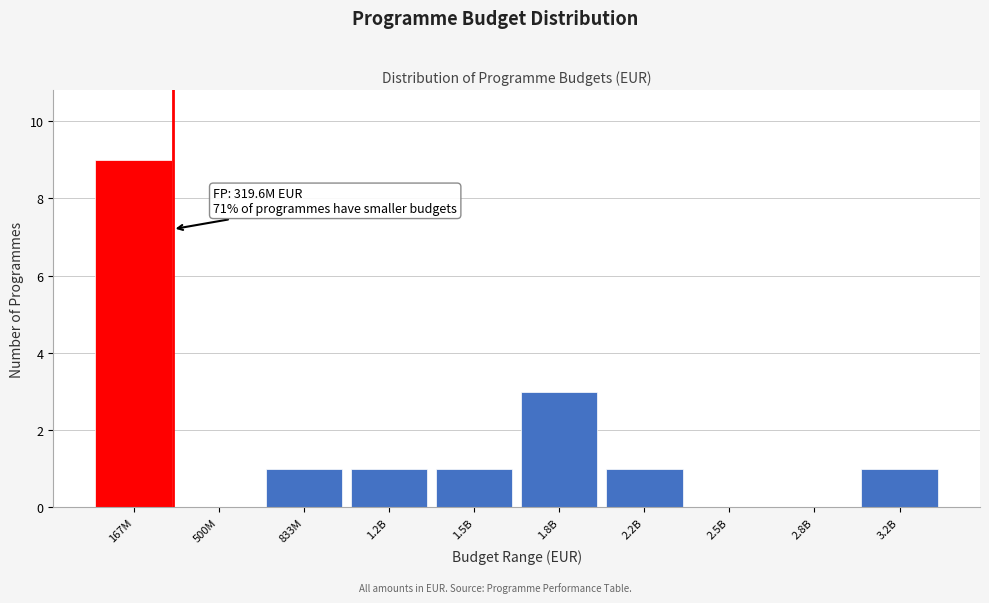

Reading left to right, transcribe all the data shown in this chart.

167M=9	500M=0	833M=1	1.2B=1	1.5B=1	1.8B=3	2.2B=1	2.5B=0	2.8B=0	3.2B=1